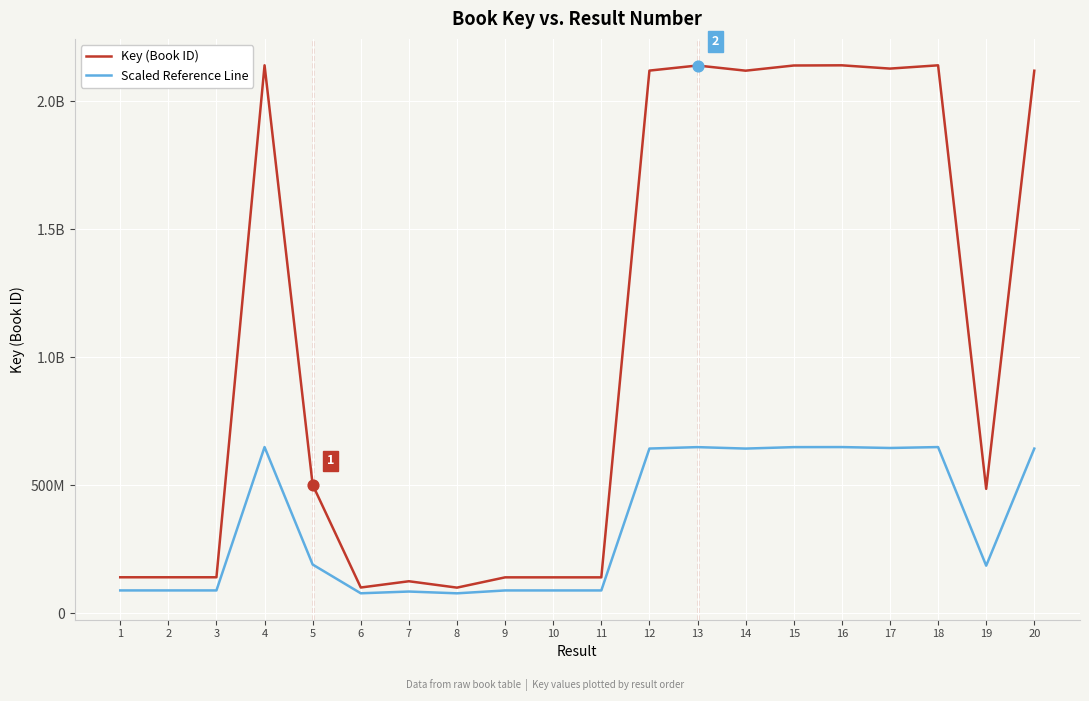

What are all the series names shown in the legend?

Key (Book ID), Scaled Reference Line